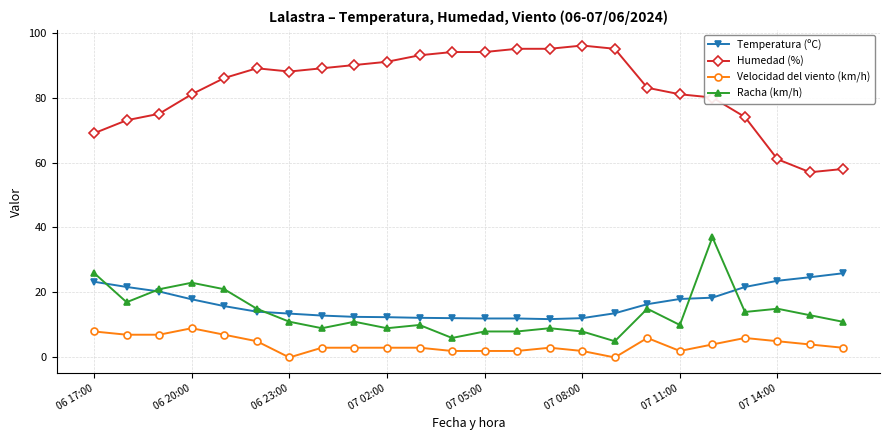

Which series has the largest range (max minus min)?

Humedad (%)